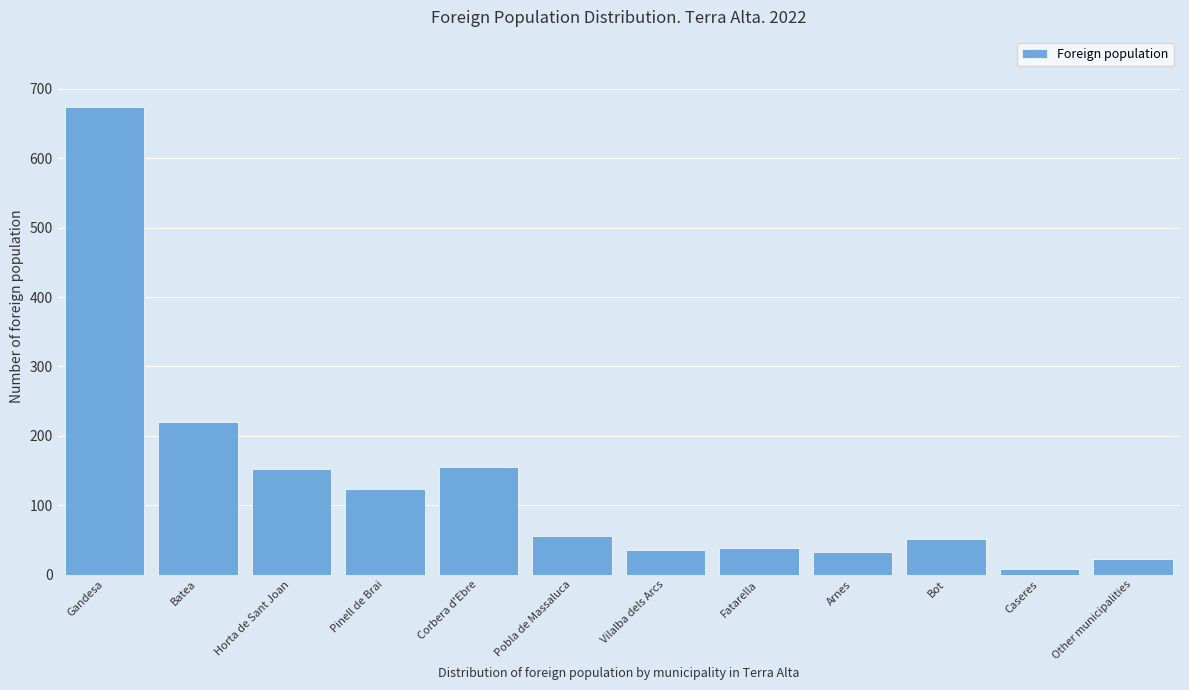

The value at Corbera d'Ebre is 155. True or false?

True